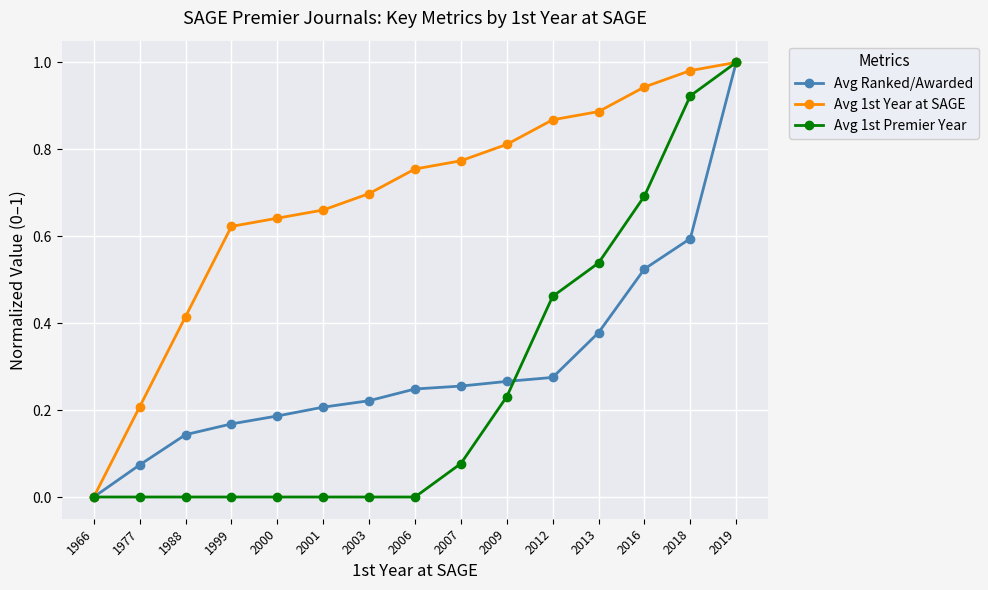

At which label does Avg Ranked/Awarded reach its peak?

2019